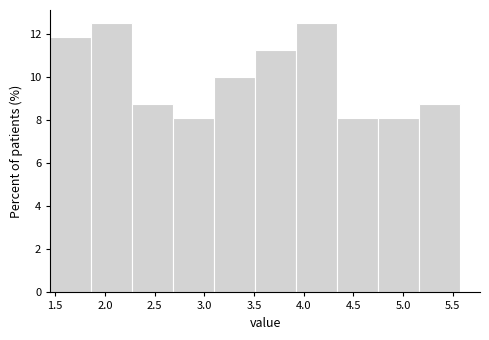

Reading left to right, list every bar in this chart as the range it spans on the x-axis followed by its height. Neither the bar edges nor the heights are printed on the chart, so give them approximately, as read against the axes.

1.45 to 1.85: 11.8
1.85 to 2.25: 12.6
2.25 to 2.70: 8.8
2.70 to 3.10: 8.2
3.10 to 3.50: 10.0
3.50 to 3.90: 11.2
3.90 to 4.35: 12.6
4.35 to 4.75: 8.2
4.75 to 5.15: 8.2
5.15 to 5.55: 8.8